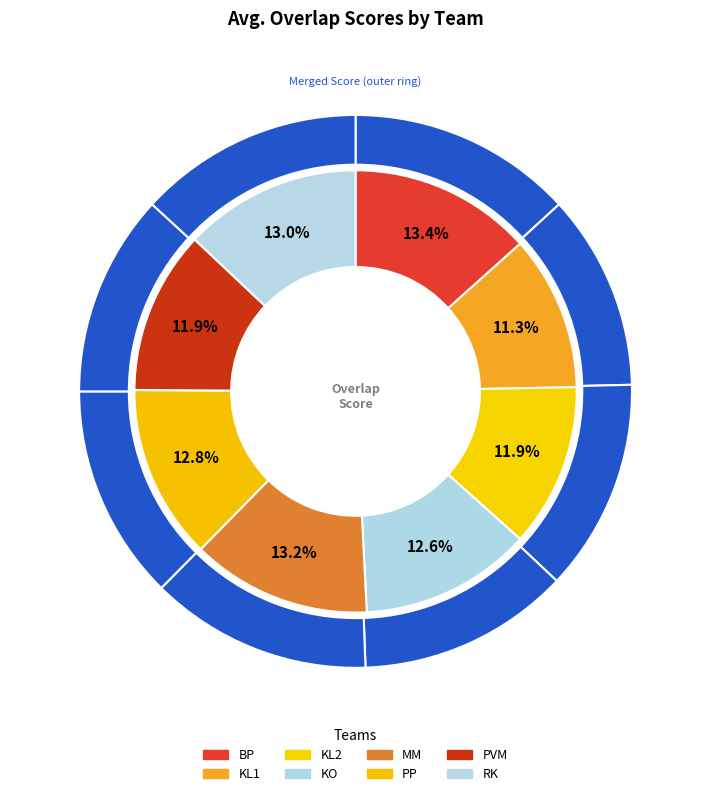

At MM, list the series in order from smallest to largest.

Avg. Overlap Score, Avg. Overlap Score (Merged)